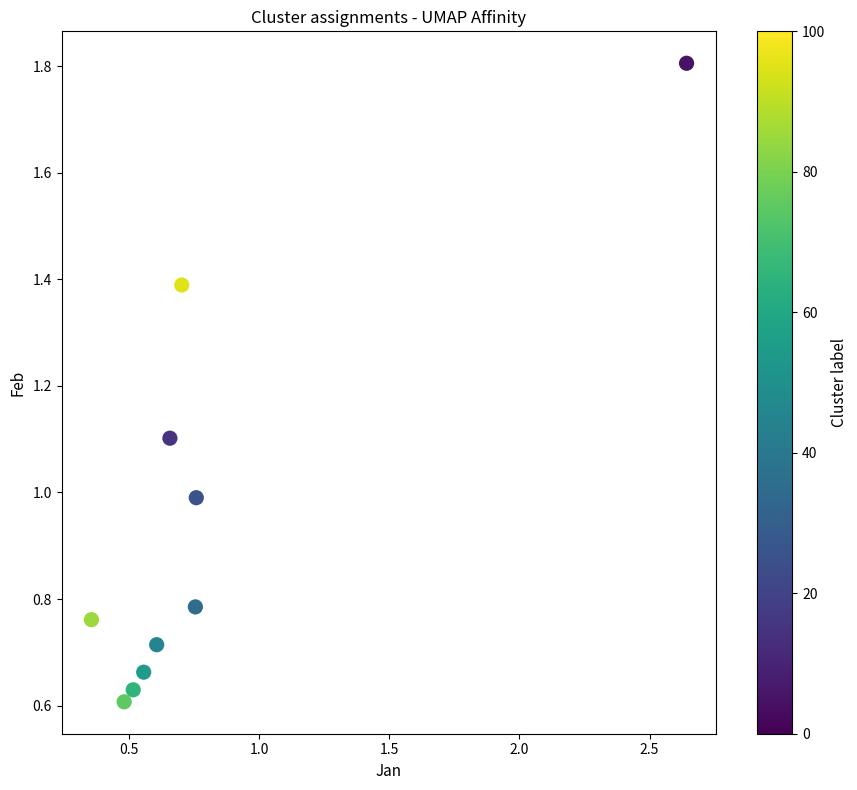

What is the range of X values (max minus min)?

2.3